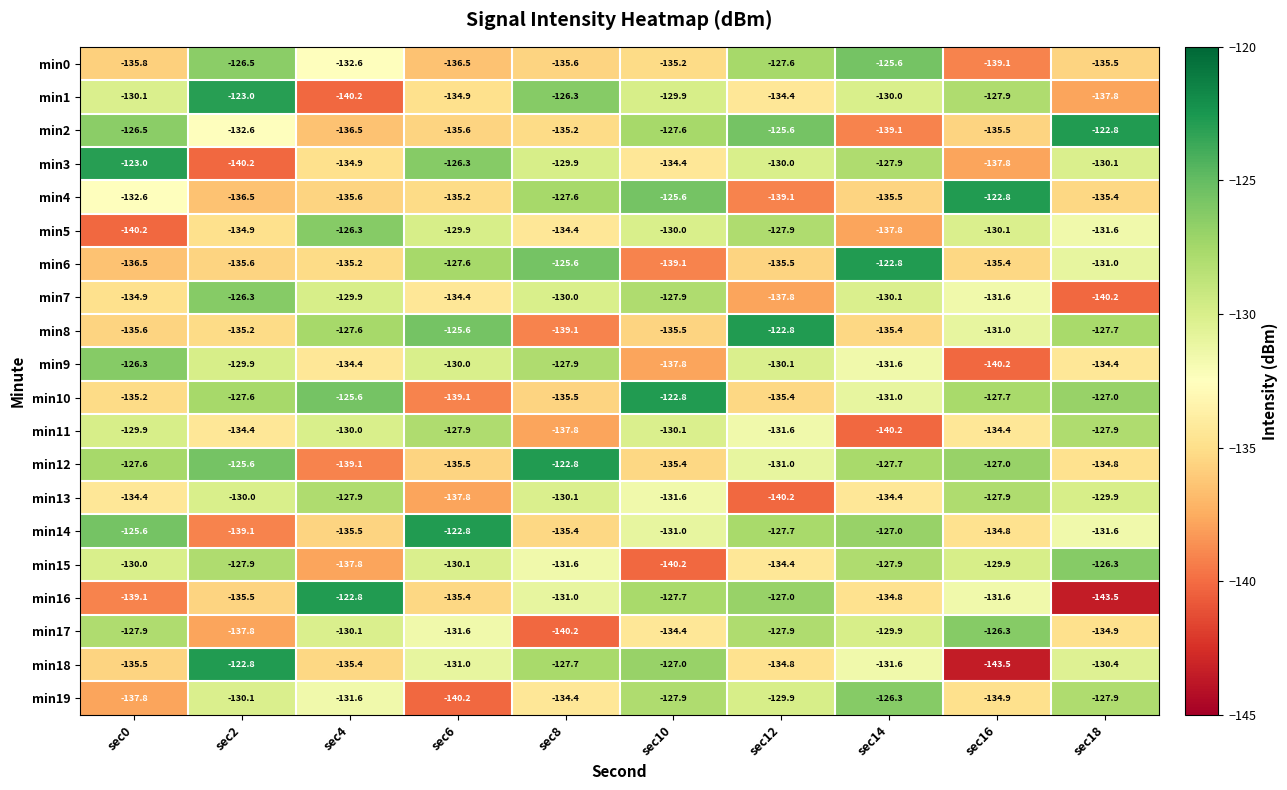

What is the smallest value displayed?

-143.5